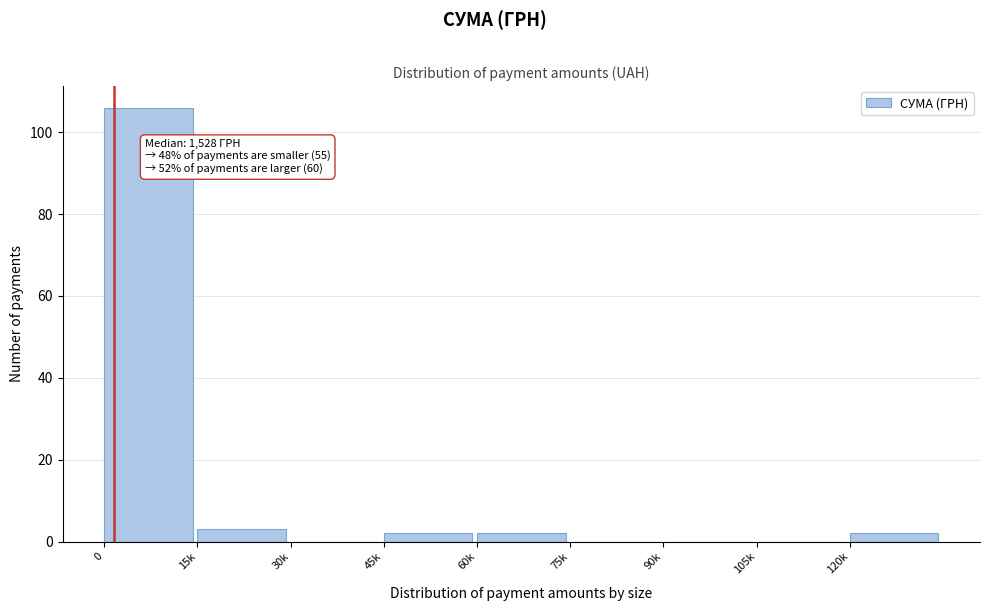

Reading right to left, what are all the values shown in this chart?

120k=2	105k=0	90k=0	75k=0	60k=2	45k=2	30k=0	15k=3	0=106